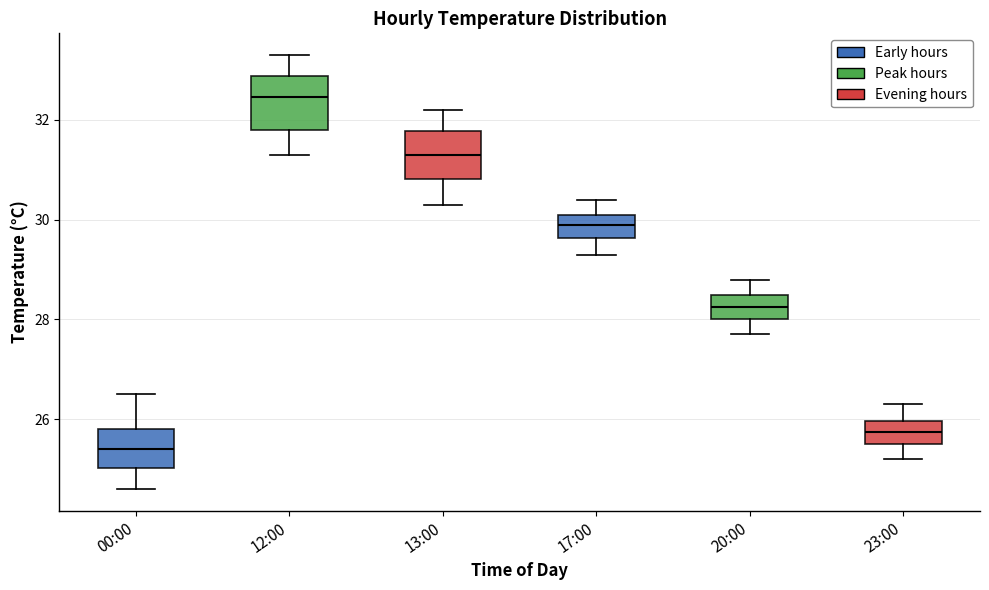

Which box's median line is the highest?

12:00